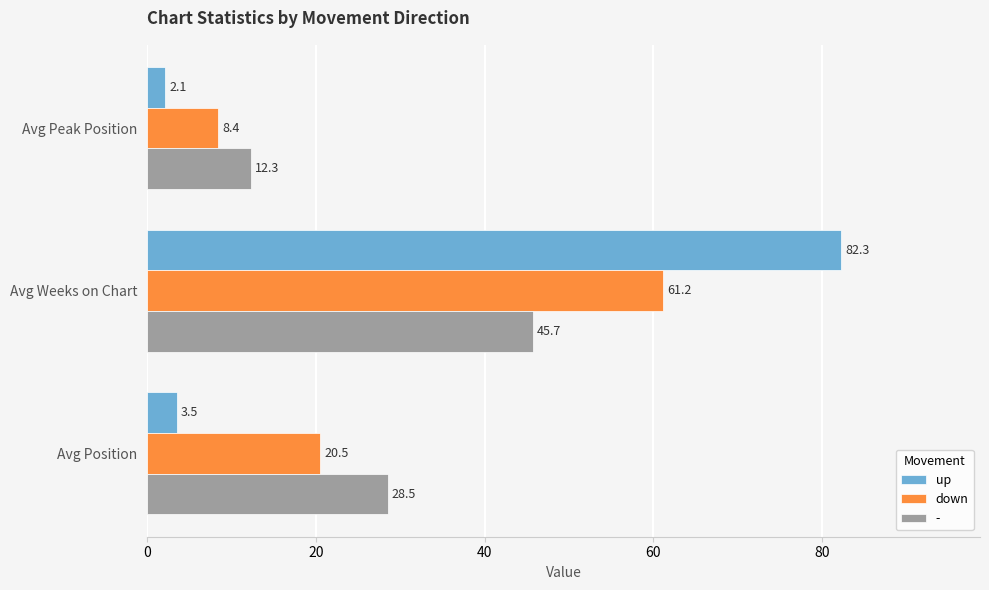

What is the sum of all - values?

86.5